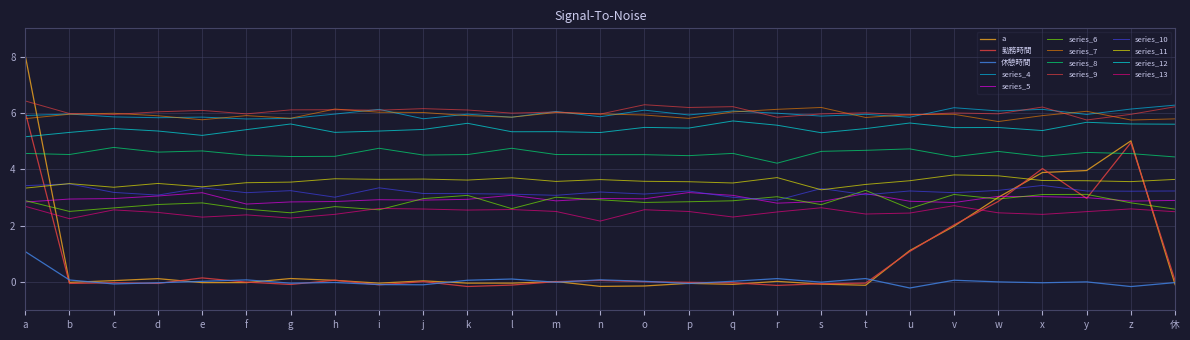

Which series has the largest range (max minus min)?

a